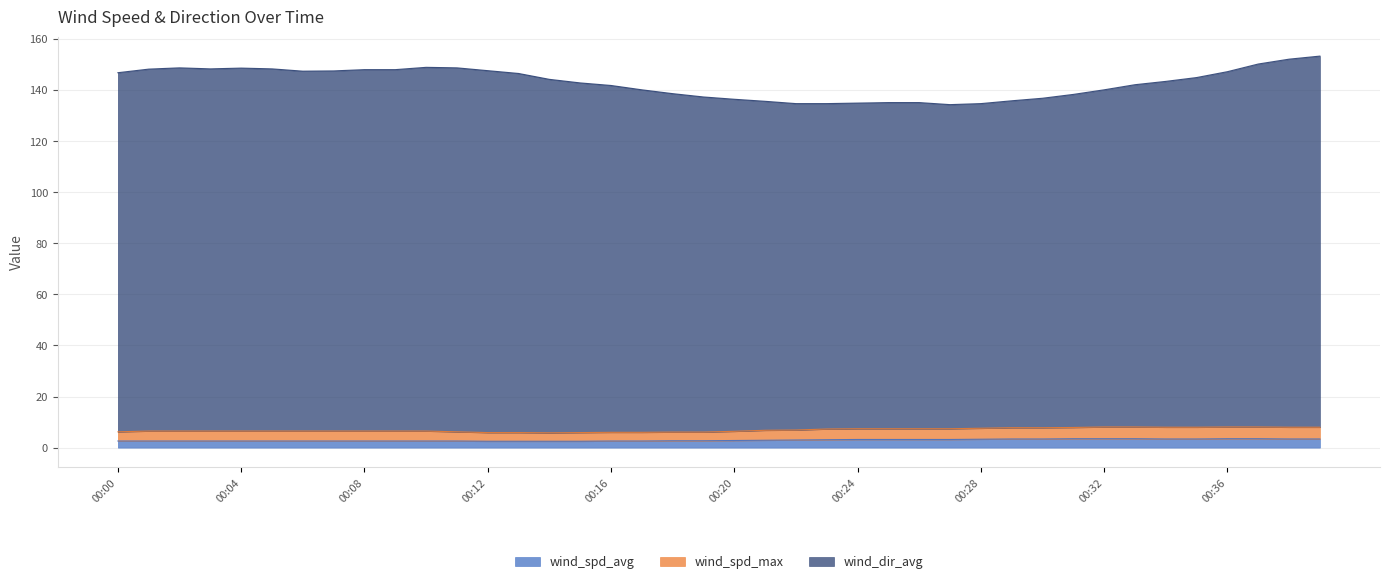

Rank the categories by wind_spd_avg value from highest to lowest.

00:31, 00:32, 00:33, 00:36, 00:37, 00:29, 00:30, 00:34, 00:35, 00:38, 00:39, 00:28, 00:24, 00:25, 00:26, 00:27, 00:23, 00:22, 00:21, 00:20, 00:18, 00:19, 00:00, 00:01, 00:02, 00:03, 00:04, 00:05, 00:06, 00:07, 00:08, 00:09, 00:10, 00:11, 00:16, 00:17, 00:12, 00:13, 00:14, 00:15